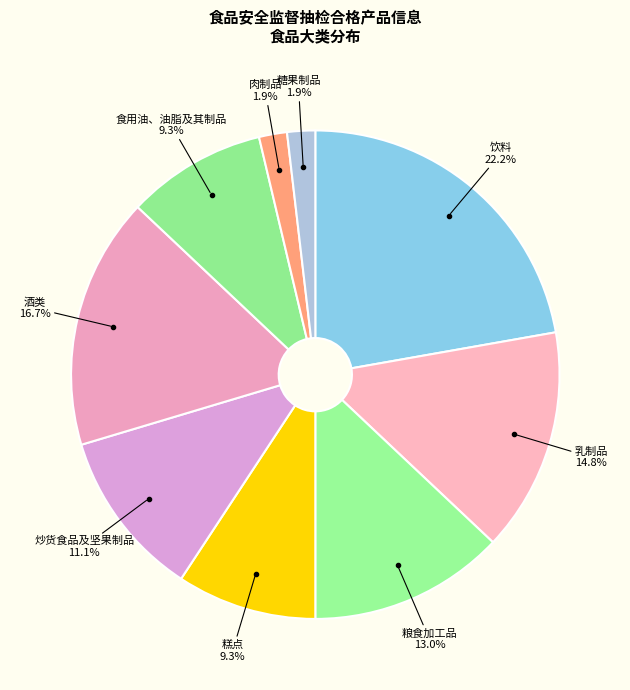

What portion of the pie excludes 食用油、油脂及其制品?

90.7%